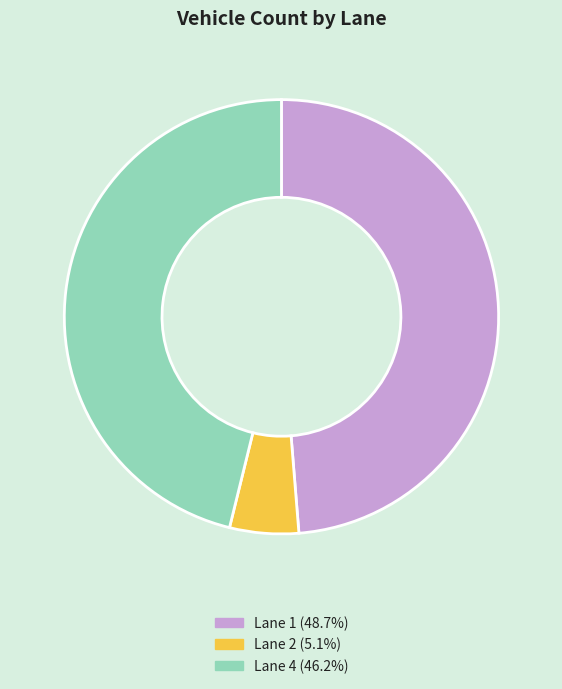

Combined, do Lane 2 and Lane 1 account for over 50%?

Yes